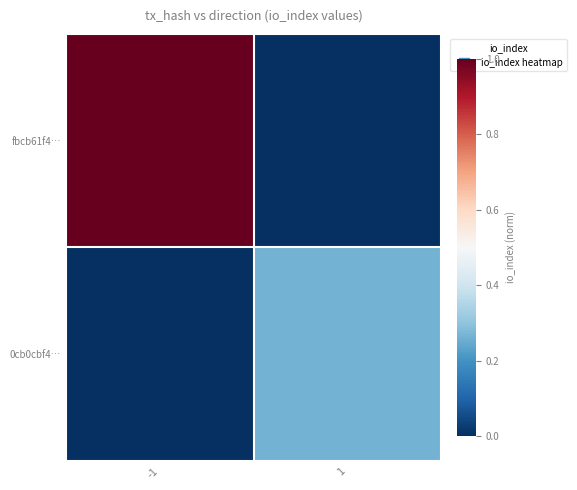

Reading right to left, extract all data points from this chart.

fbcb61f4…: 1=0.0	-1=1.0
0cb0cbf4…: 1=0.3	-1=0.0